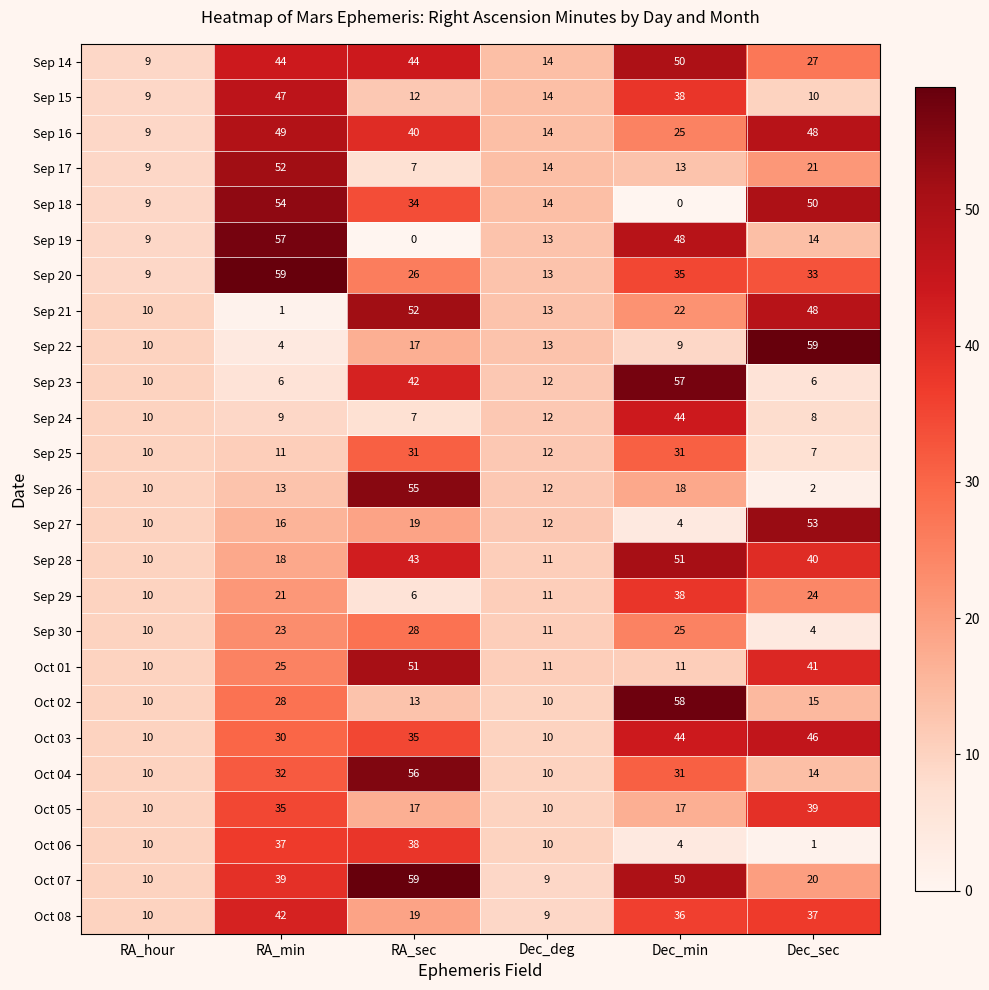

True or false: Sep 29 has a value of 15 at RA_hour.

False